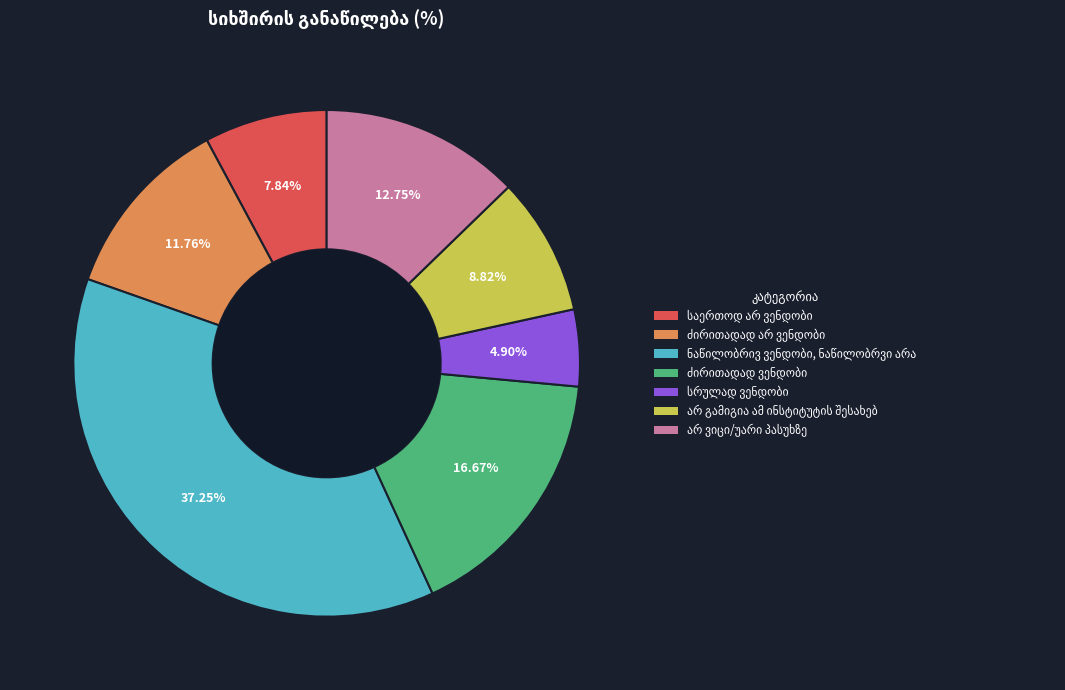

Is there any slice that represents more than half of the pie?

No